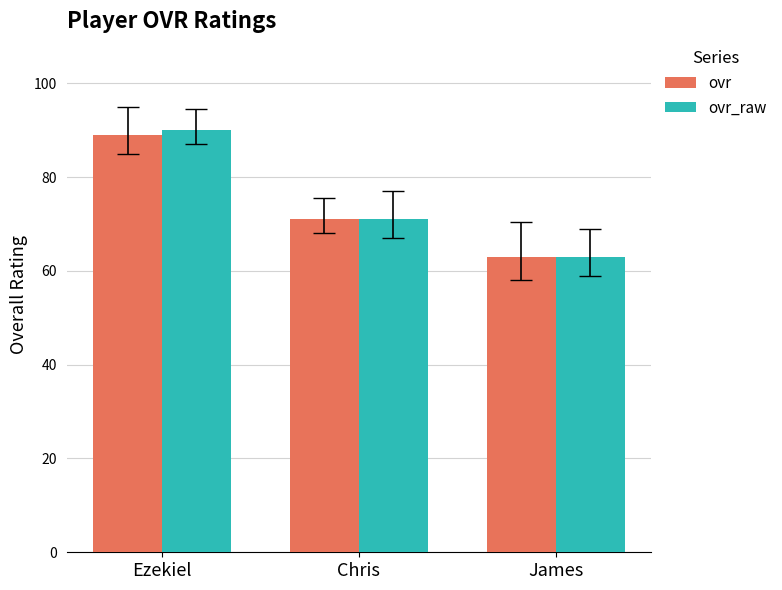

How many values in the ovr series are below 71?

1